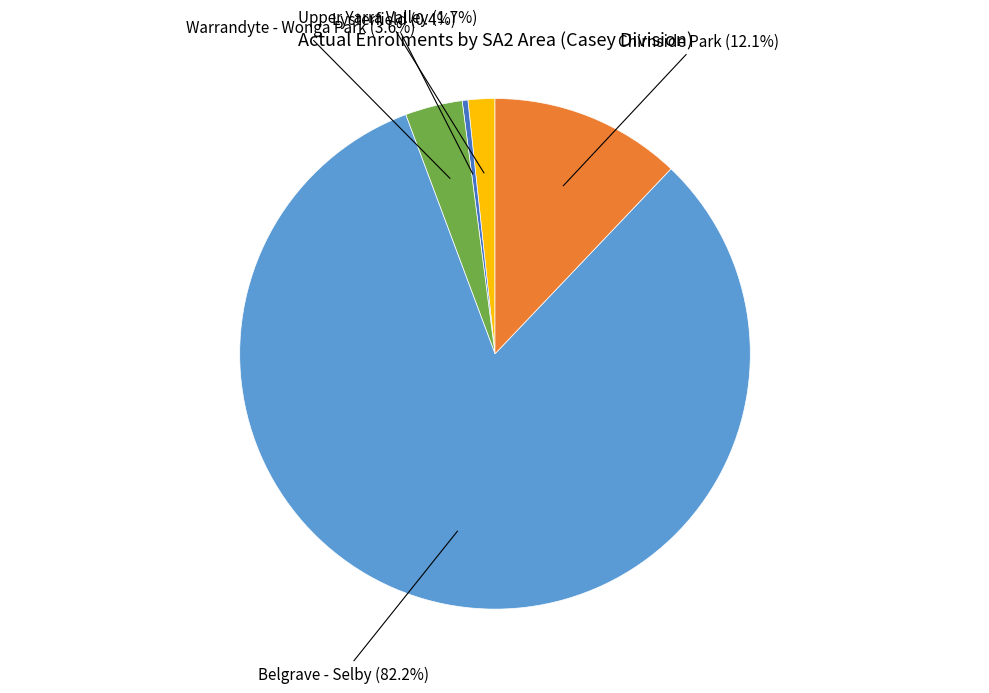

How many segments does this pie chart have?

5